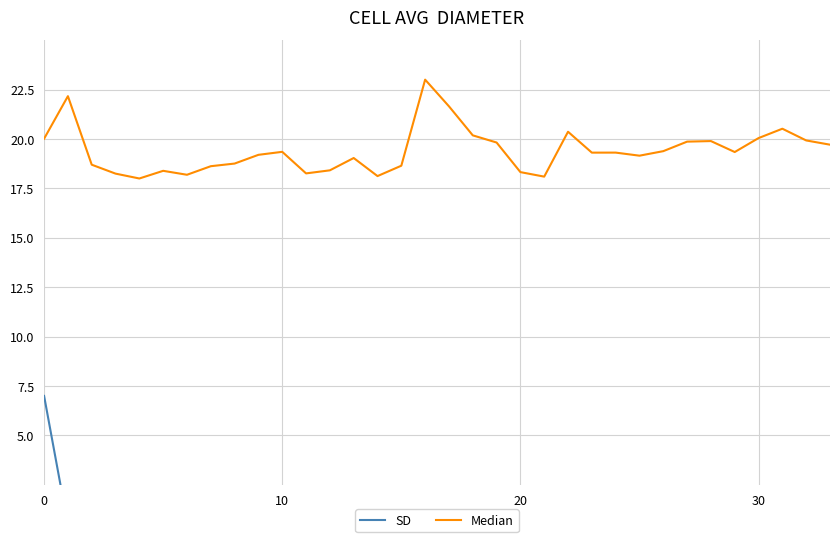

How many lines are shown in the chart?

2